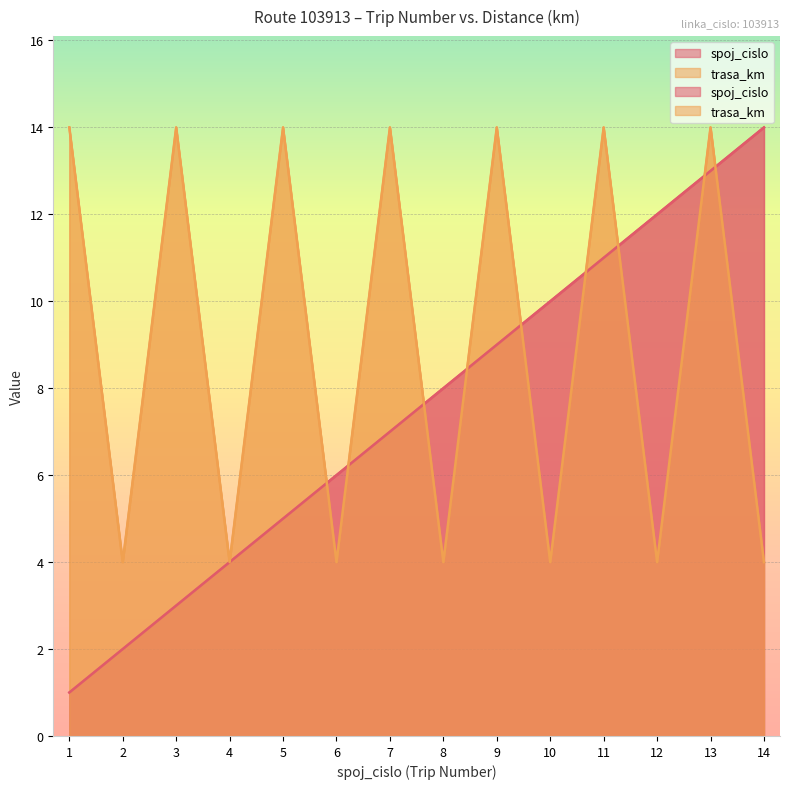

Does the chart display data point markers on the line(s)?

No